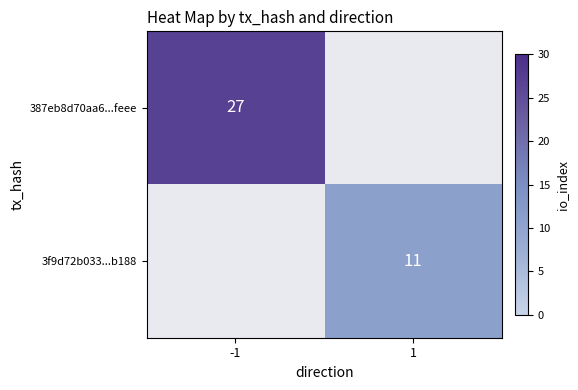

What is the sum of all 3f9d72b033...b188 values?

11